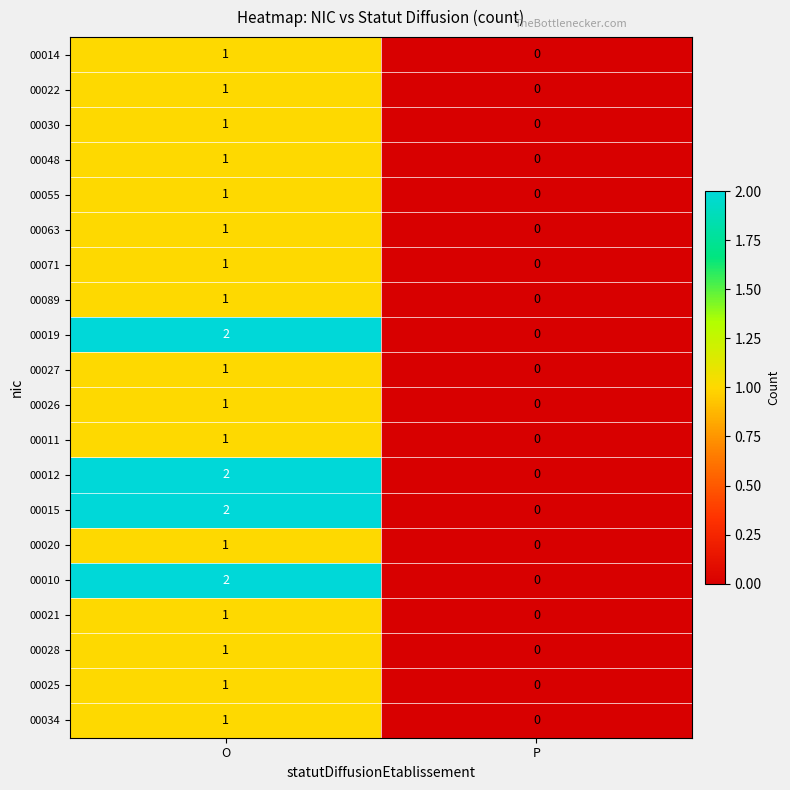

Where is 00026 nearest to the value 0?

P